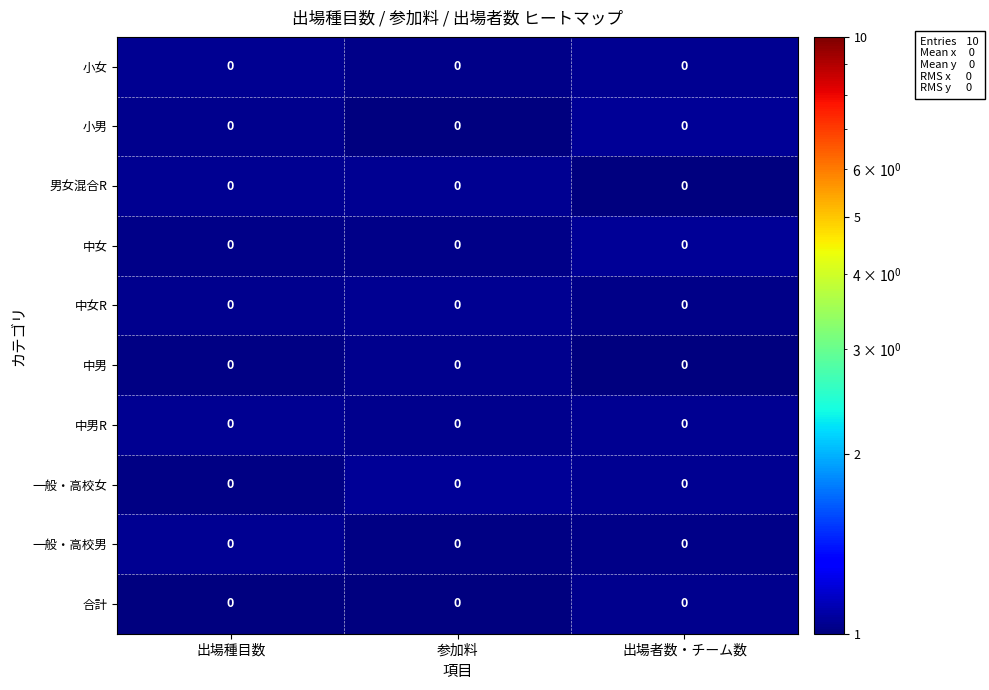

Which category has the highest value in the 合計 series?

出場者数・チーム数